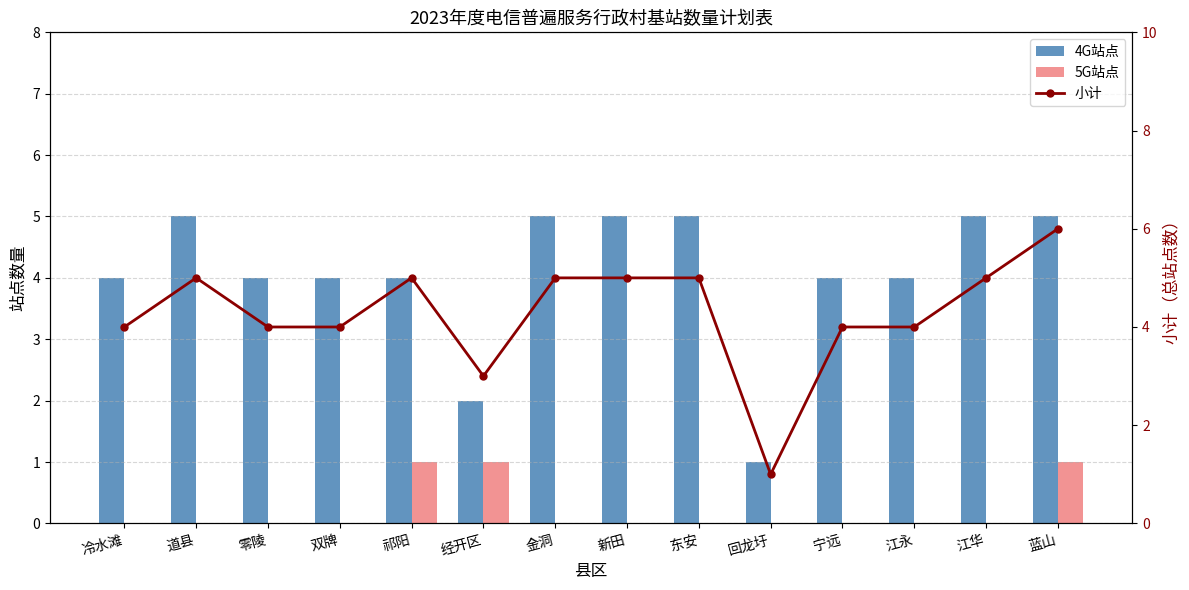

What is the label of the 12th bar from the left?

江永